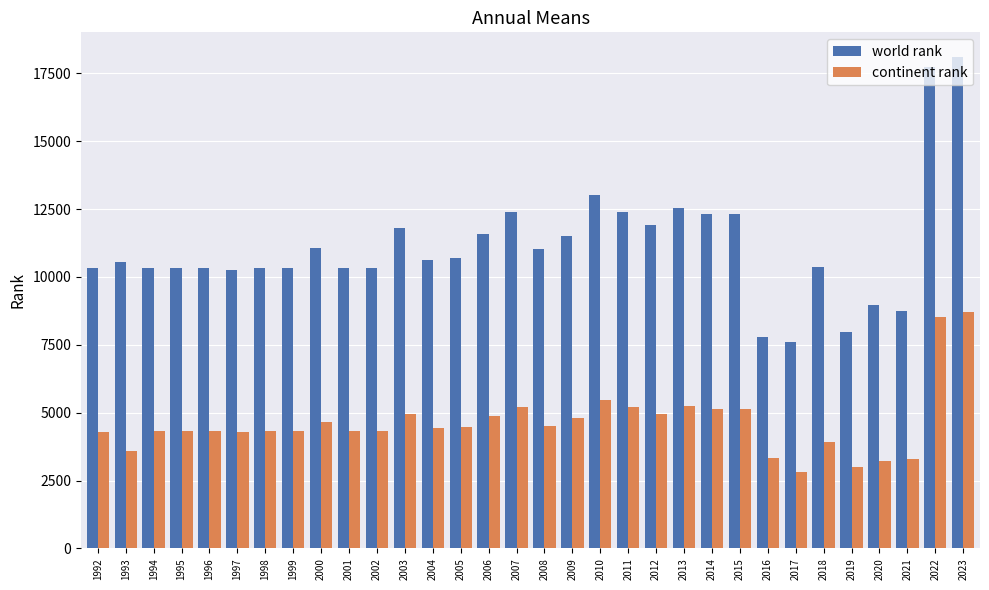

At which label is continent rank closest to 5761?

2010